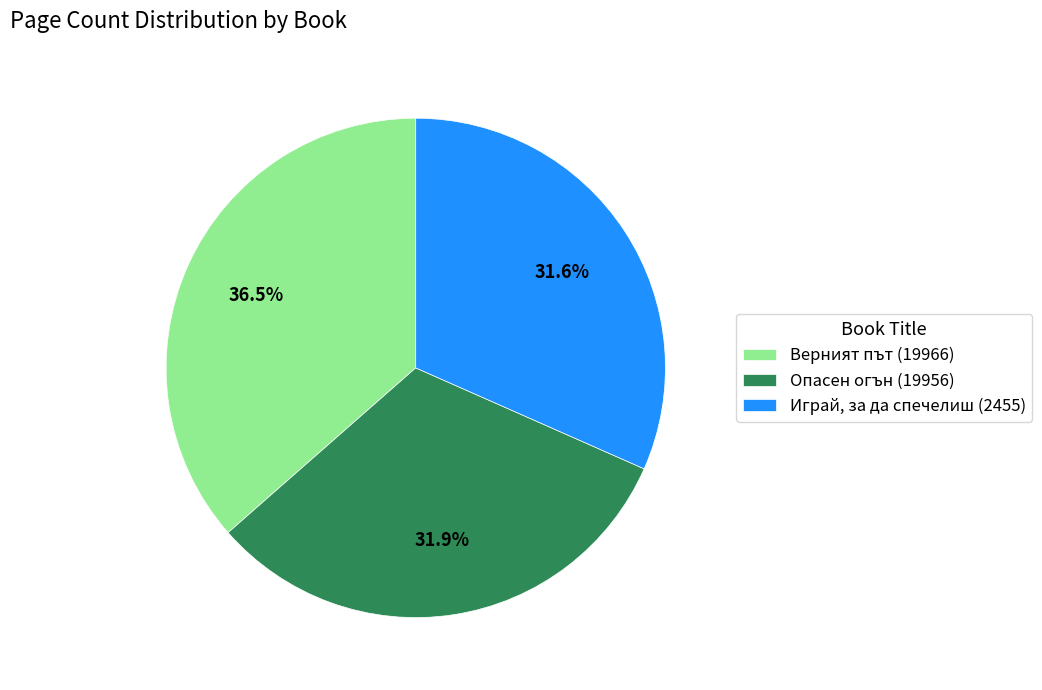

How many segments does this pie chart have?

3